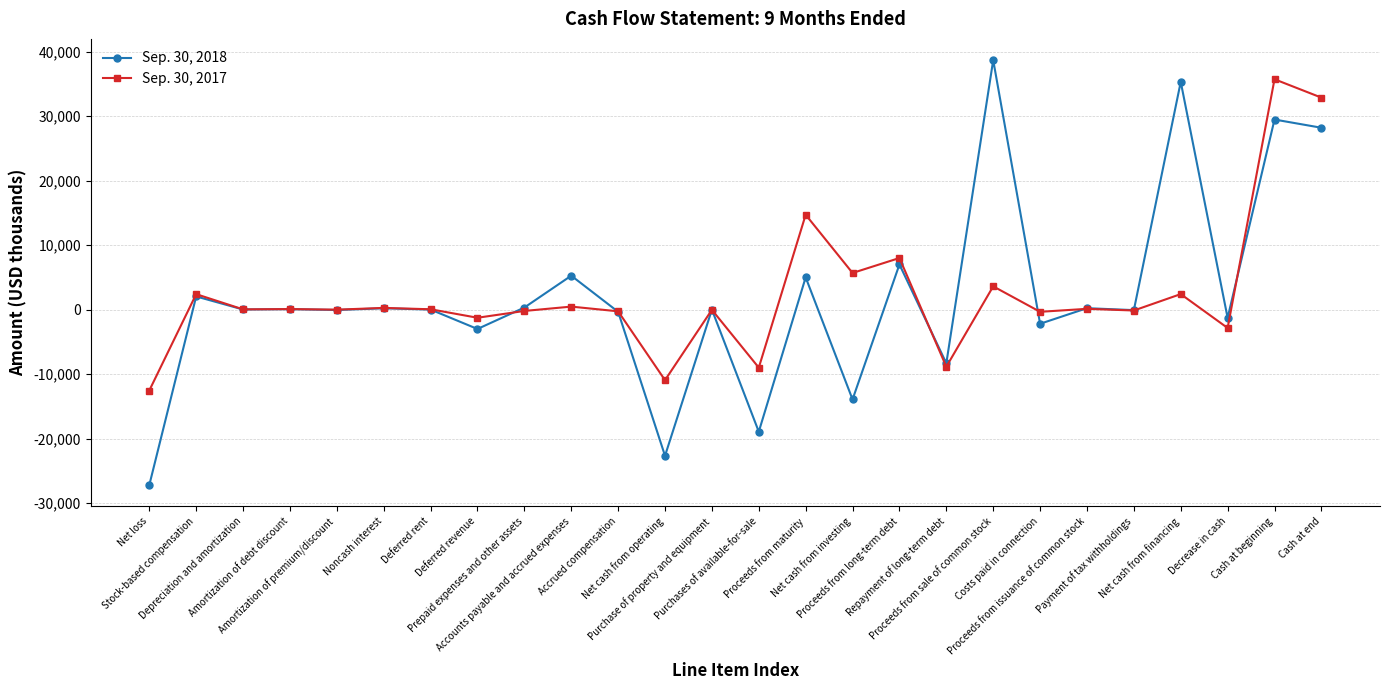

How many categories are shown in the chart?

26